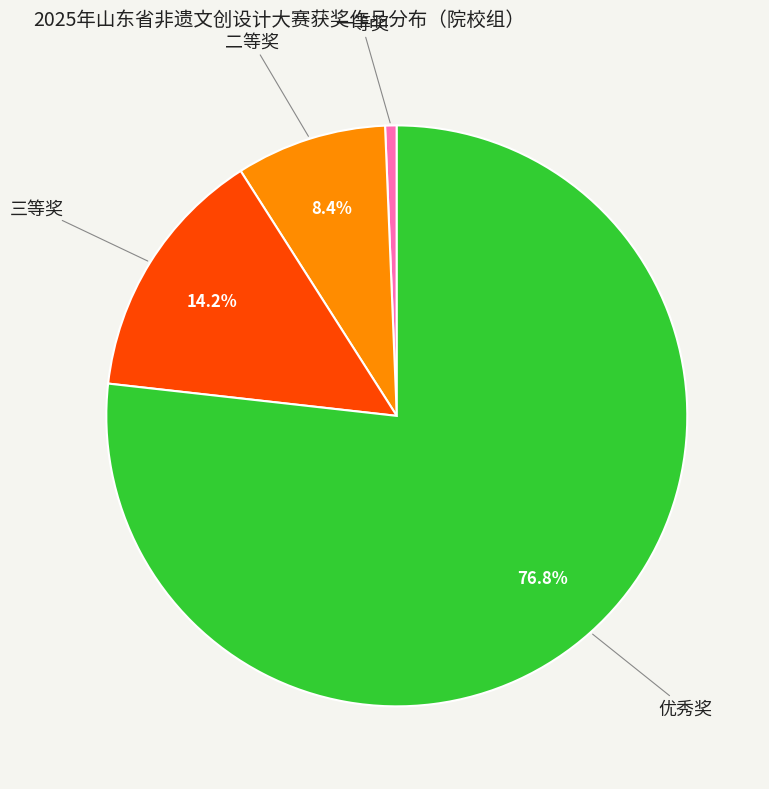

How many segments does this pie chart have?

4